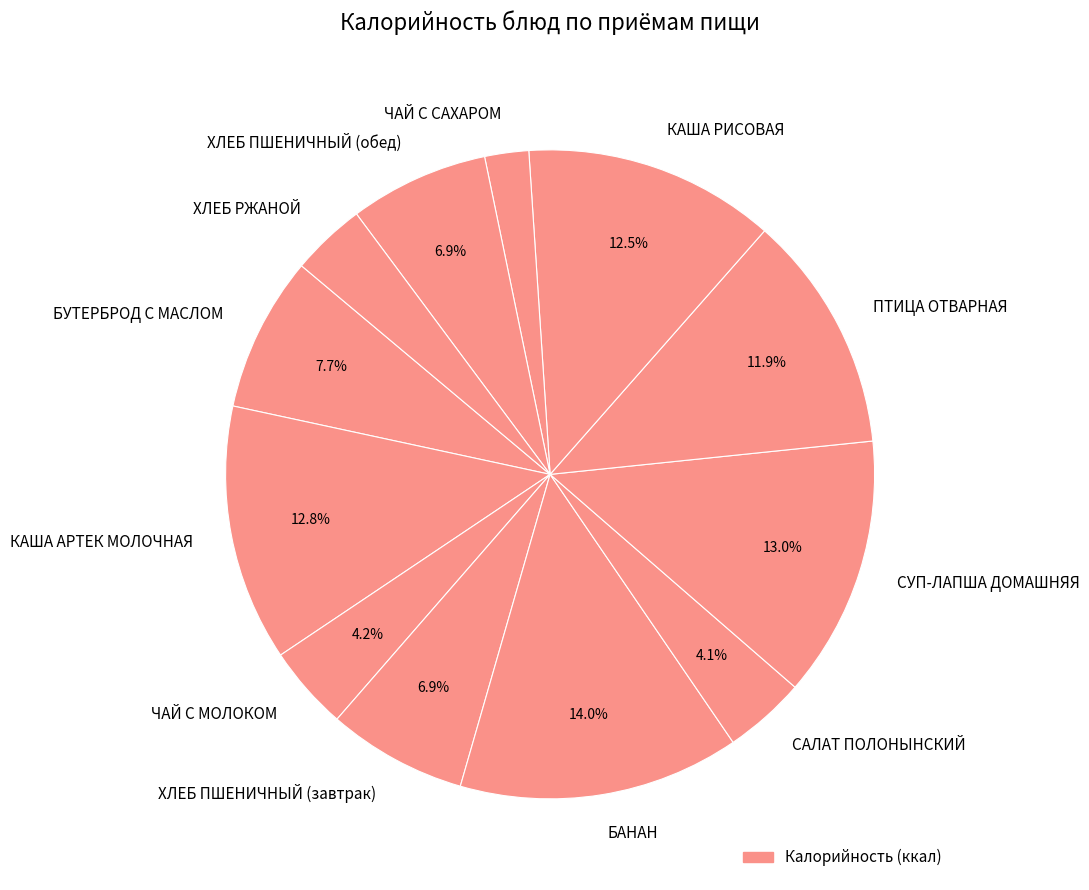

What percentage is the СУП-ЛАПША ДОМАШНЯЯ slice, to the nearest percent?

13%